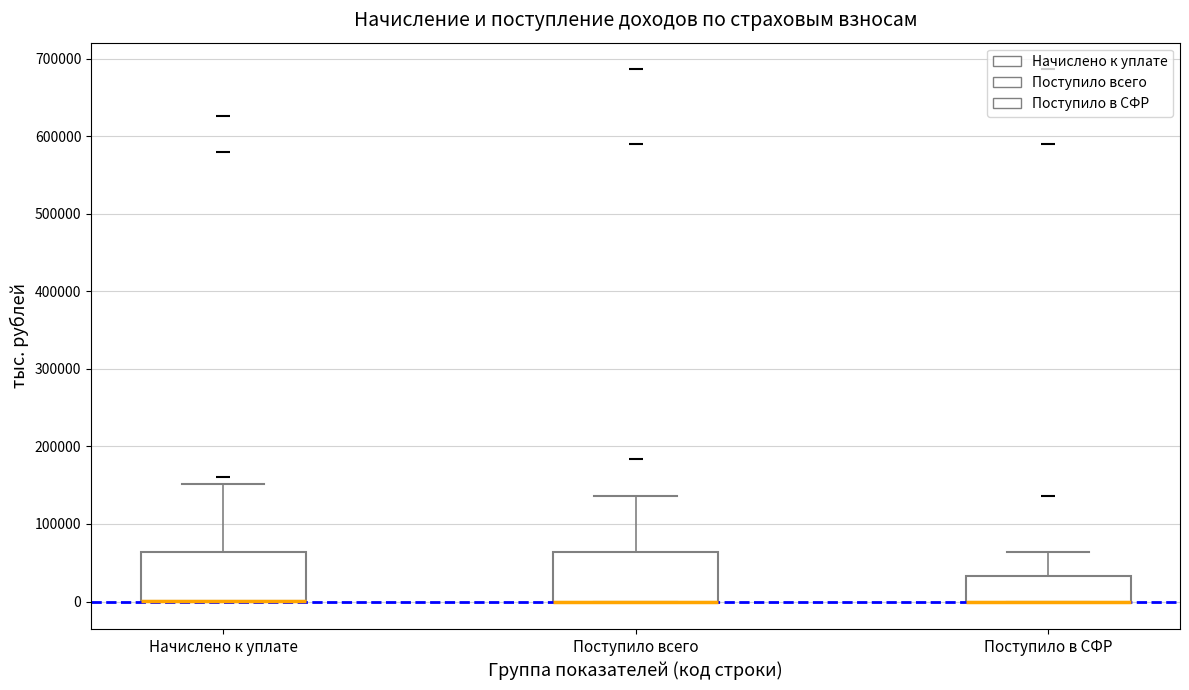

Reading left to right, transcribe this box plot: for each box, give where its median line is, the range the box spans, and where its two whiskers end, as read against the y-axis. The values are not printed on the chart, so give them approximately, as read against the axis.

Начислено к уплате: median 0 (drawn on the box's lower edge), box 0 to 60000, whiskers 0 to 150000
Поступило всего: median 0 (drawn on the box's lower edge), box 0 to 60000, whiskers 0 to 140000
Поступило в СФР: median 0 (drawn on the box's lower edge), box 0 to 30000, whiskers 0 to 60000